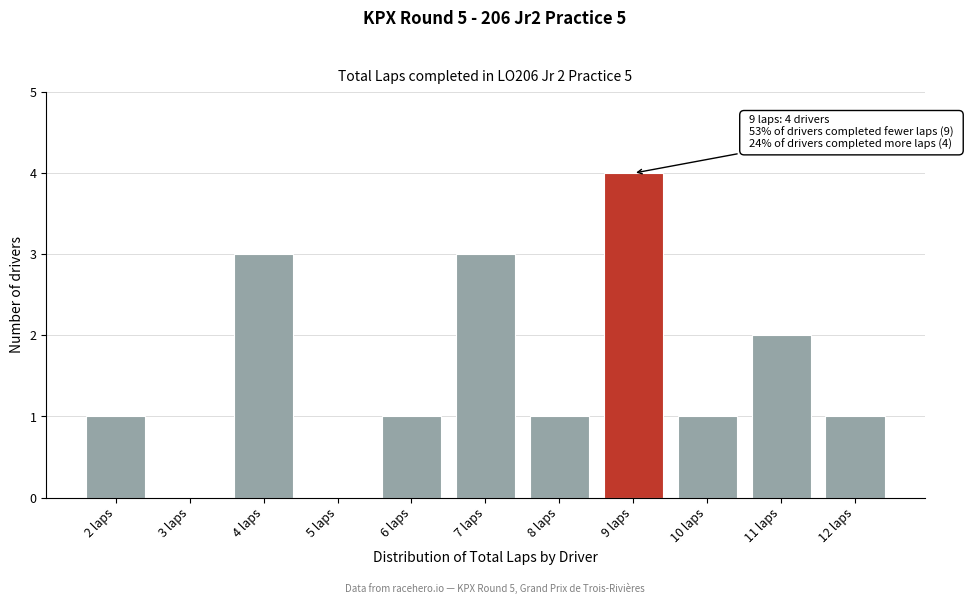

Which range on the x-axis has the tallest bar?

8.5 to 9.5